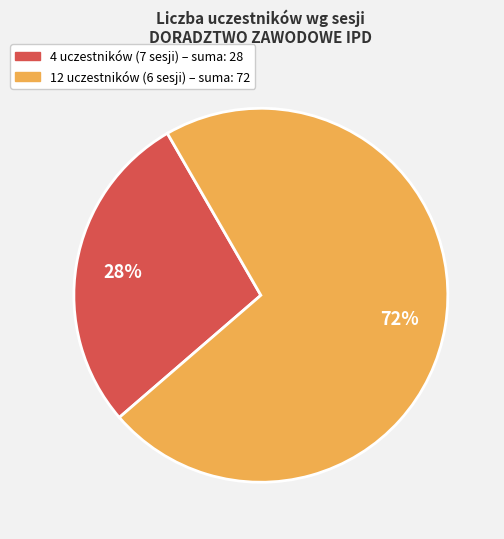

To the nearest percent, what is the difference between the largest and smallest slice percentages?

44%